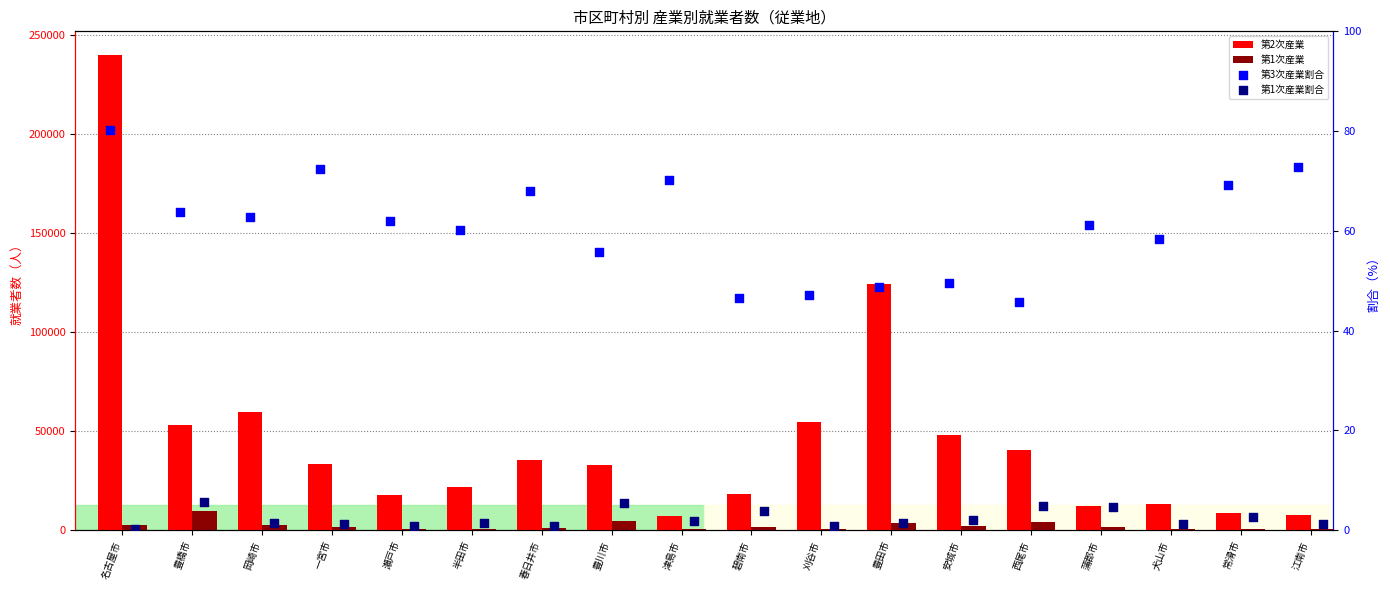

Which series contains the lowest Y value?

第1次産業割合